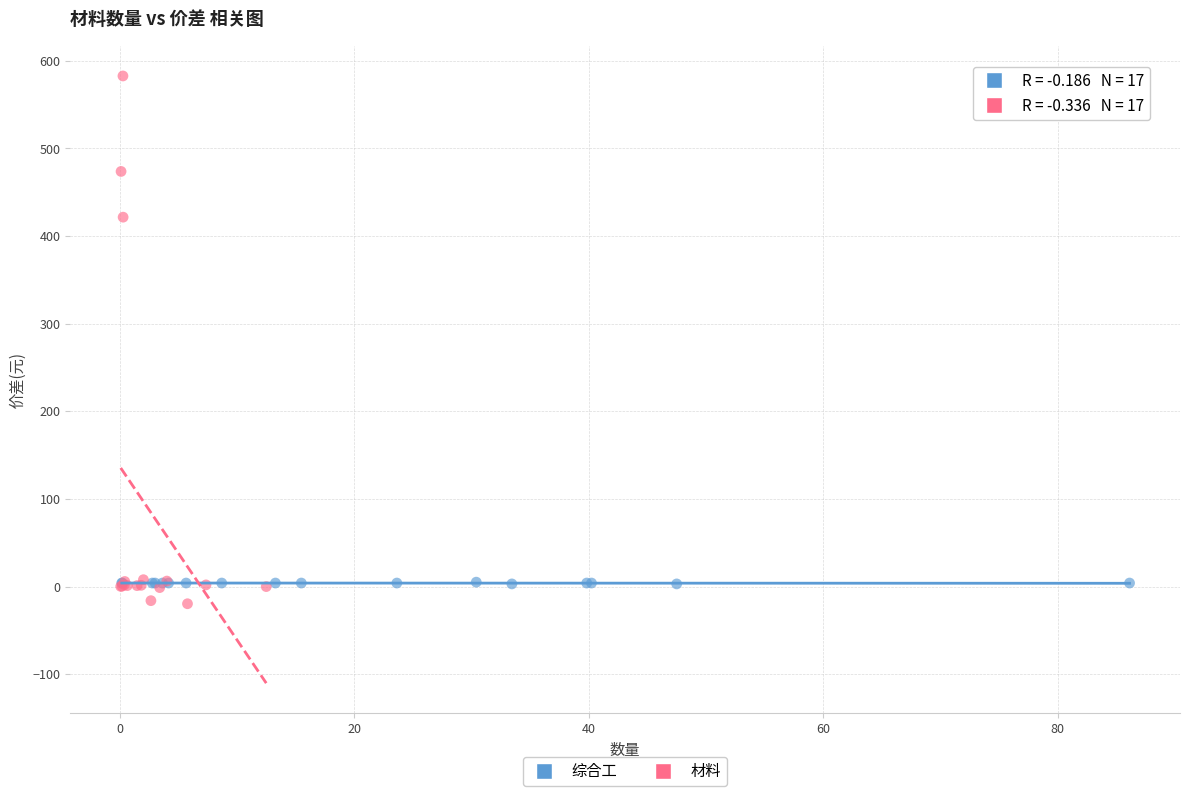

Which series contains the lowest Y value?

材料